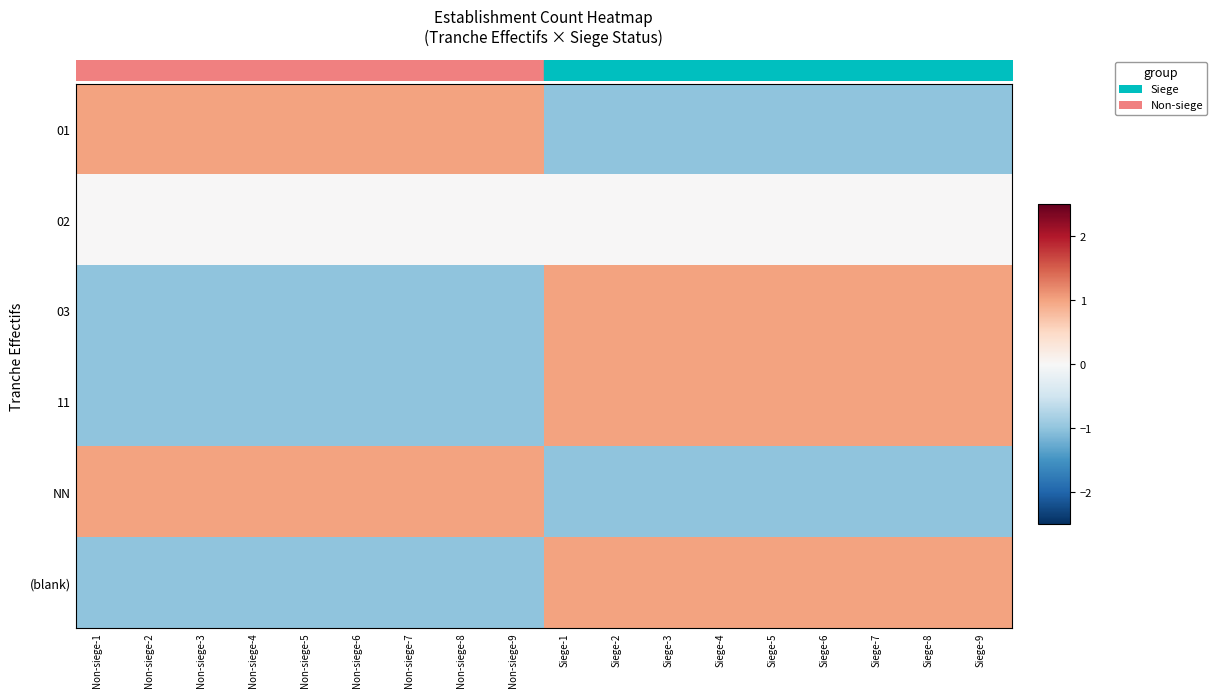

What is the smallest value displayed?

-1